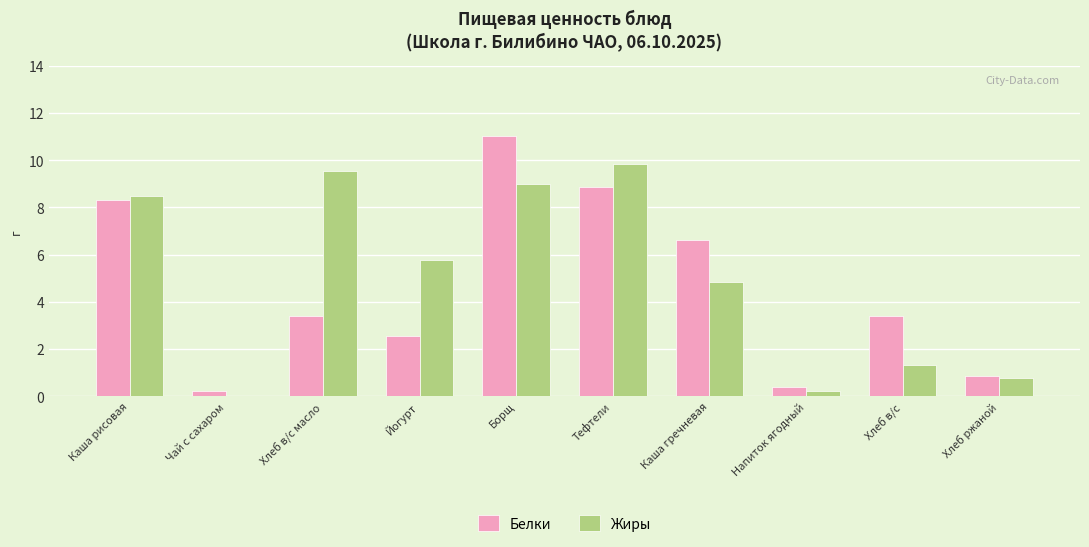

What is the maximum value shown in the chart?

11.0